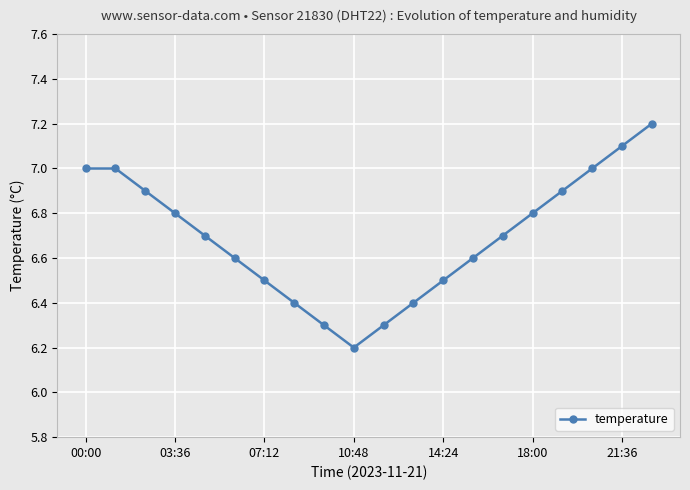

What is the value of the 9th point from the left?

6.3